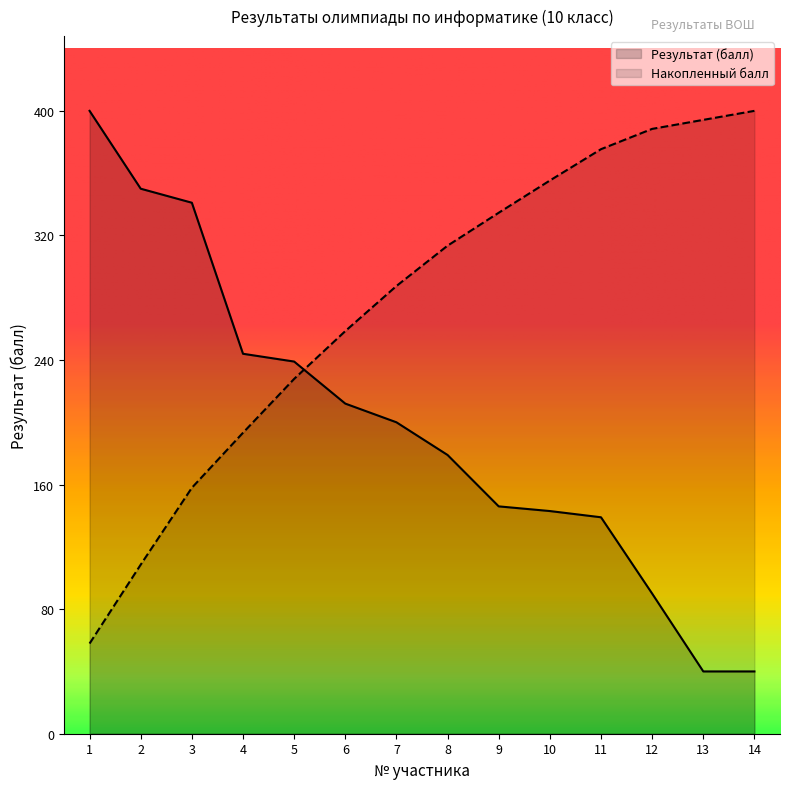

What is the value of the 14th point from the left?

40